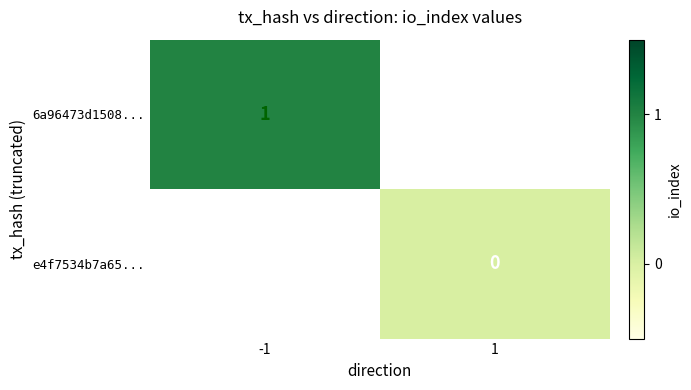

Is the value of e4f7534b7a65... at 1 greater than the value of 6a96473d1508... at -1?

No